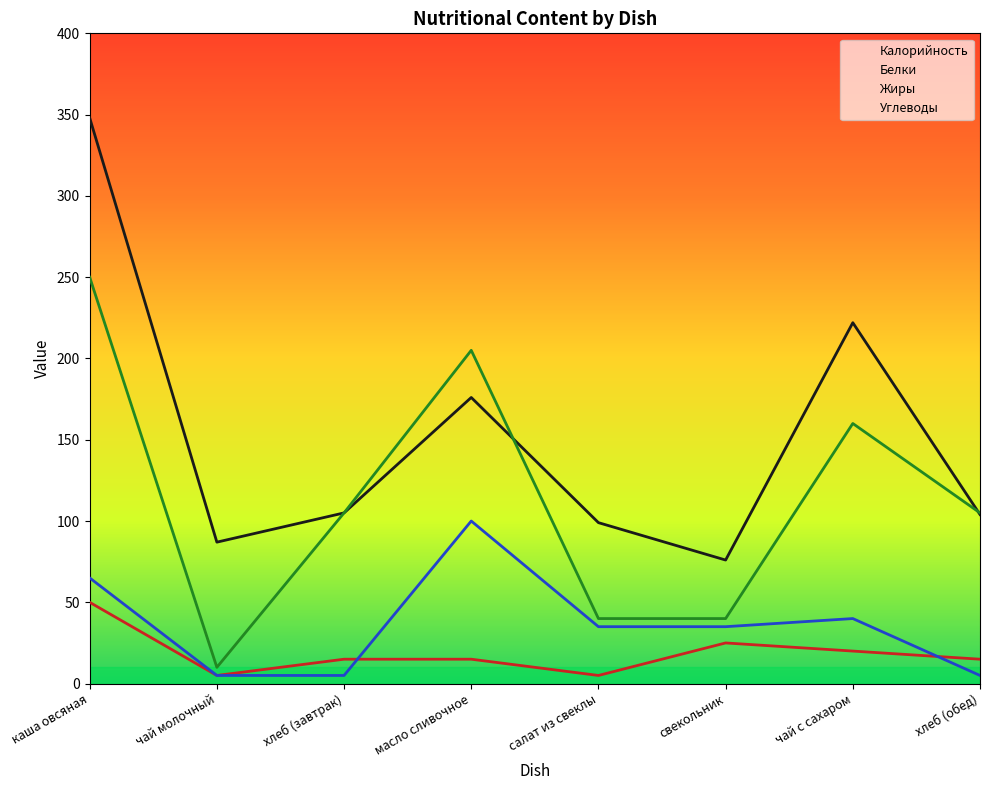

The Жиры series shows 40 at чай с сахаром. True or false?

True